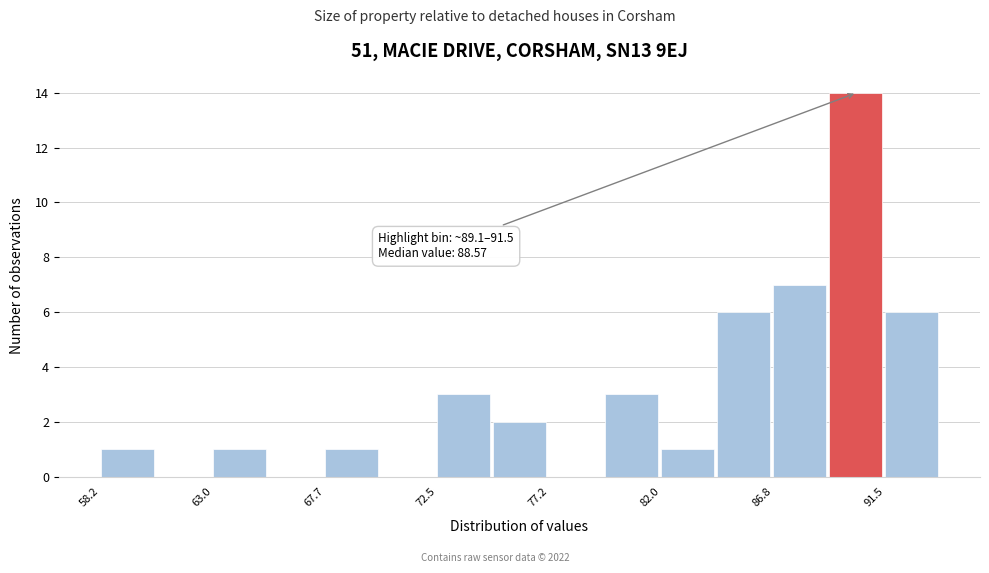

Which range on the x-axis has the tallest bar?

89.0 to 91.5